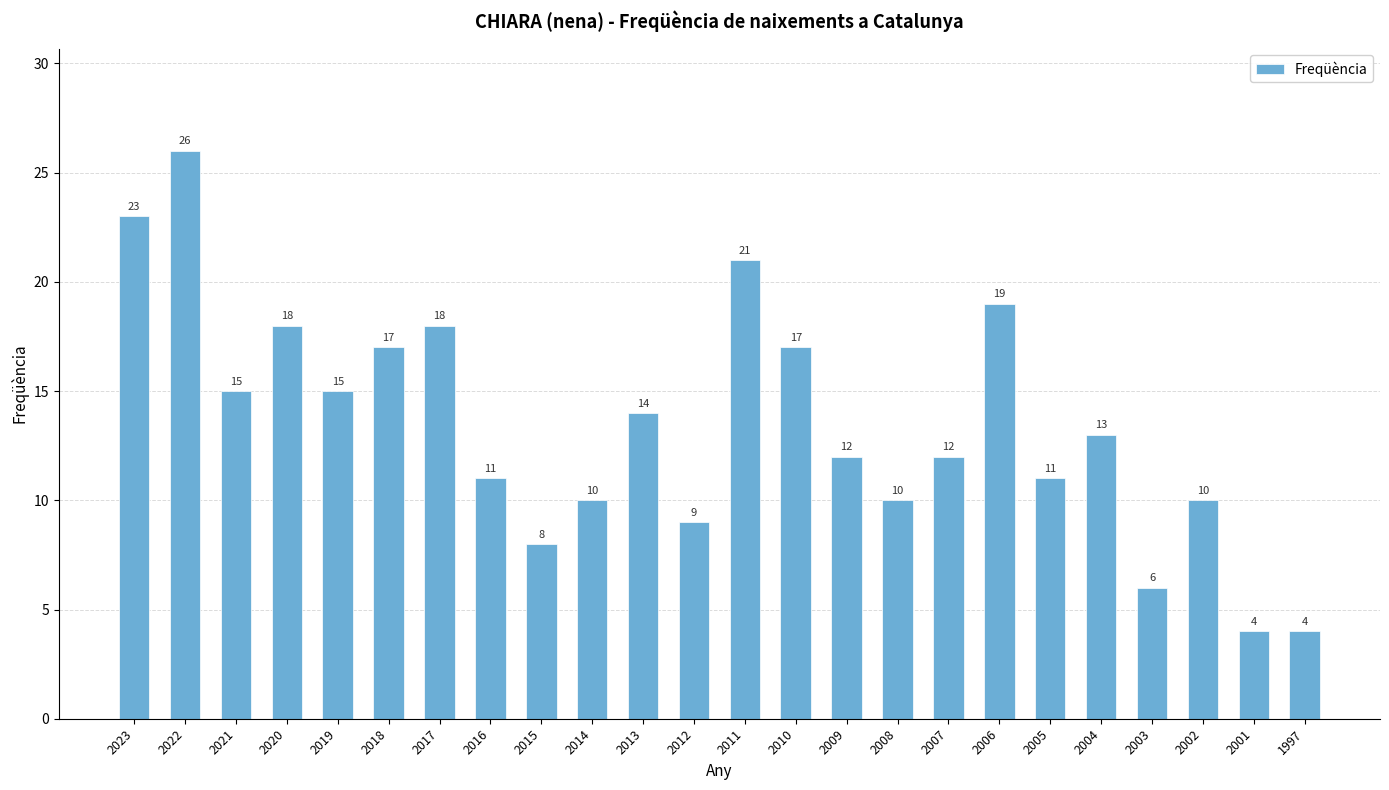

What is the difference between the values at 2017 and 2014?

8